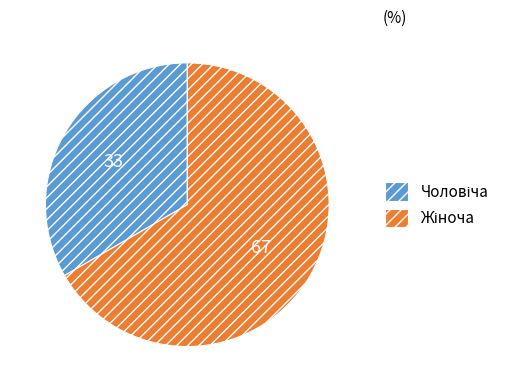

Is there any slice that represents more than half of the pie?

Yes